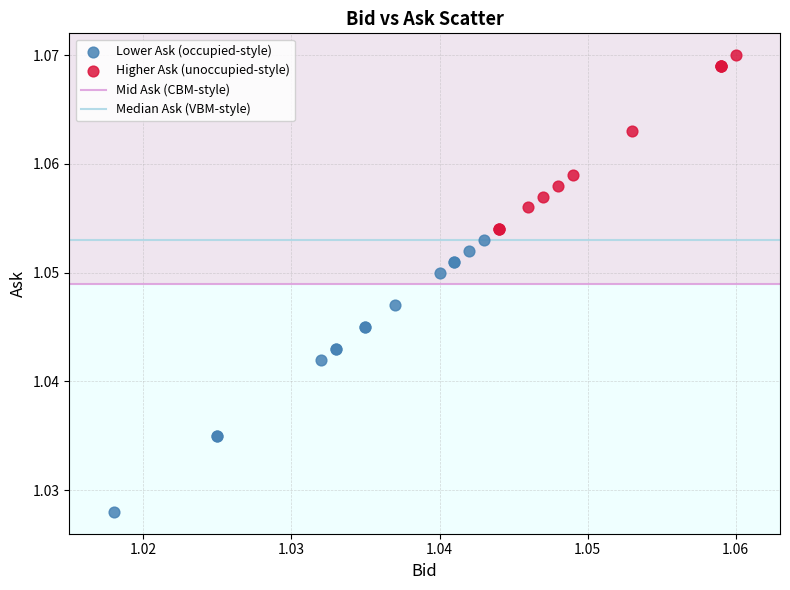

Which series contains the highest Y value?

Higher Ask (unoccupied-style)